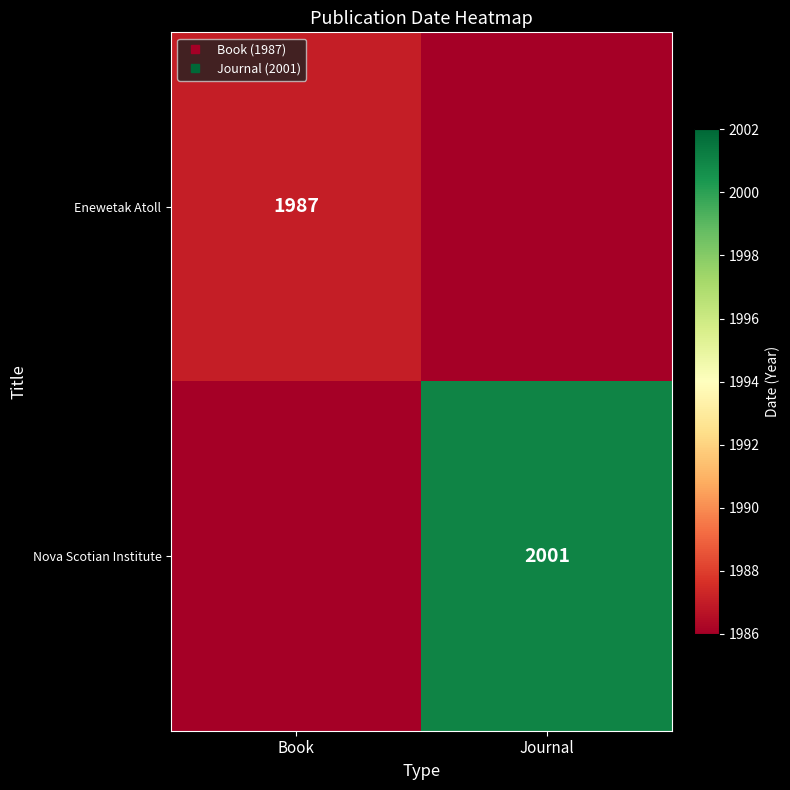

What is the minimum value shown in the chart?

1986